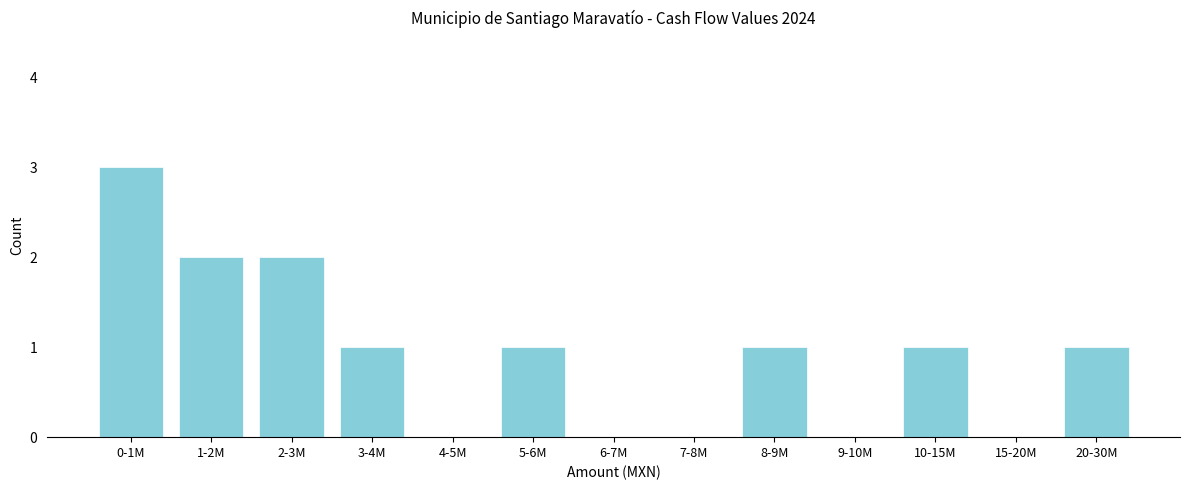

Reading left to right, list all the values displayed in this chart.

0-1M=3	1-2M=2	2-3M=2	3-4M=1	4-5M=0	5-6M=1	6-7M=0	7-8M=0	8-9M=1	9-10M=0	10-15M=1	15-20M=0	20-30M=1